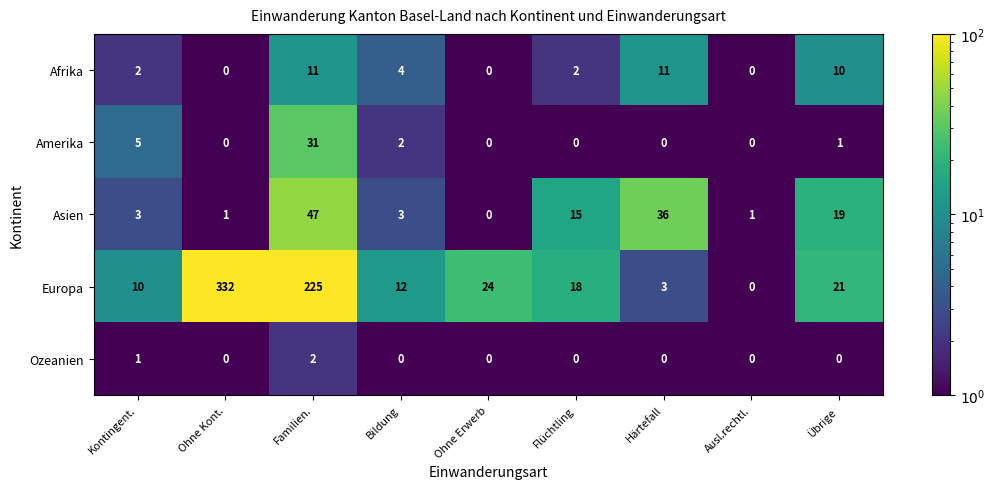

What is the sum of all Asien values?

125